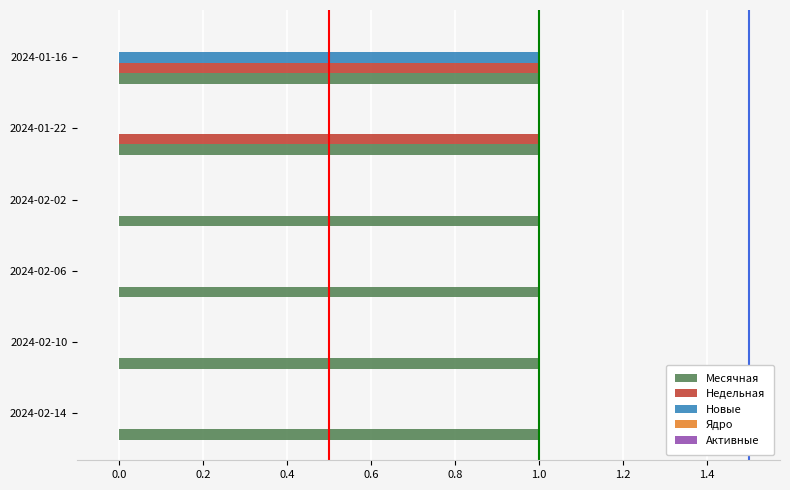

What is the sum of all Месячная values?

6